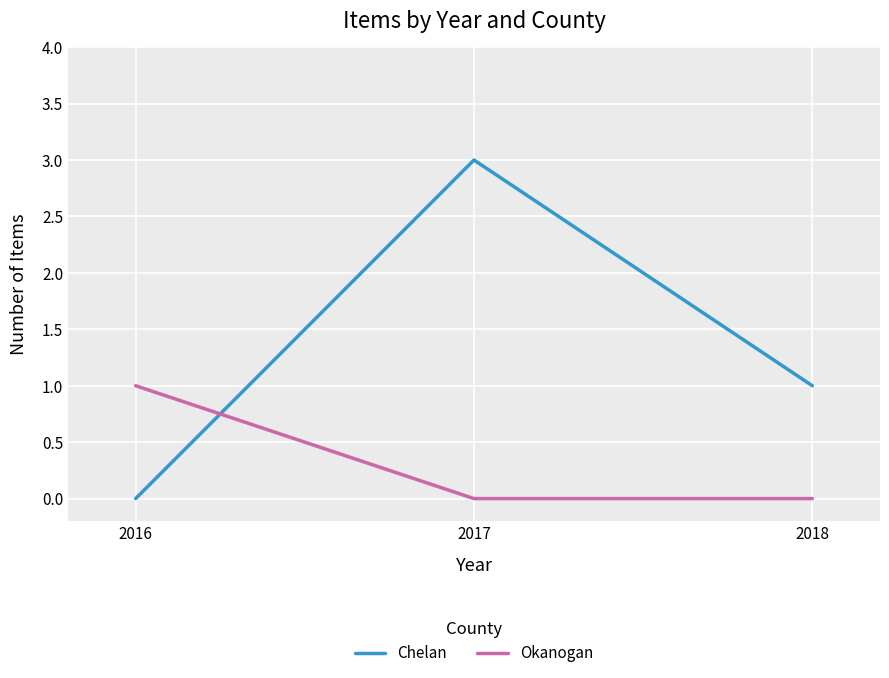

Rank the series at 2017 from lowest to highest value.

Okanogan, Chelan